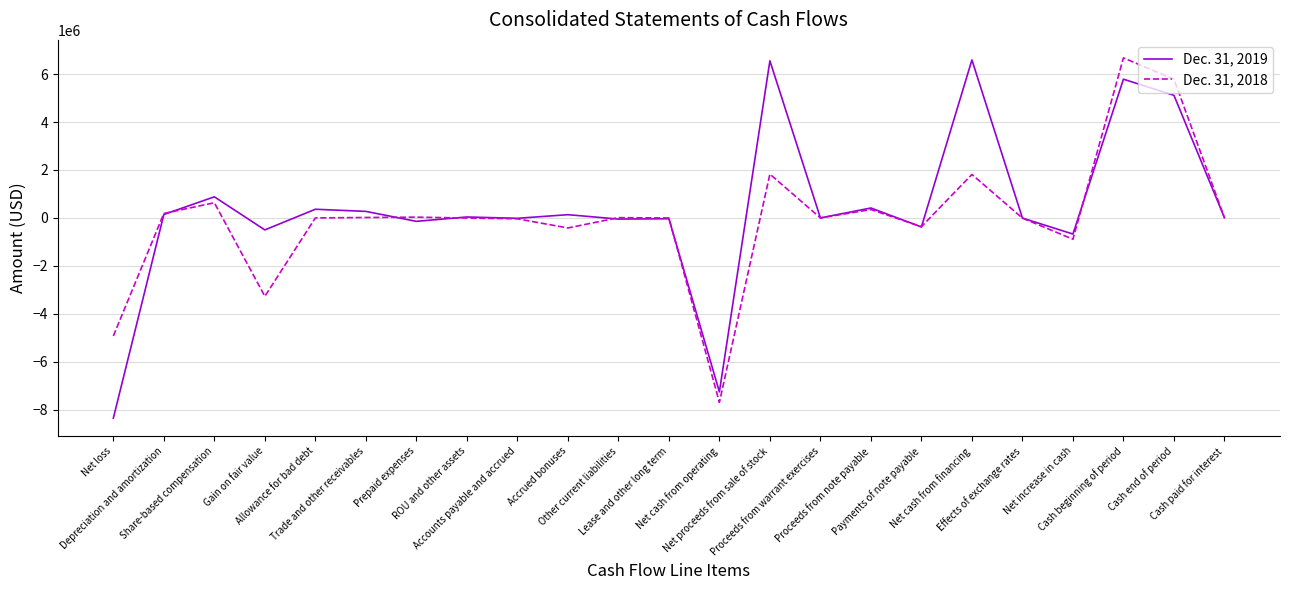

Where does the Dec. 31, 2018 series first go above 0?

Depreciation and amortization